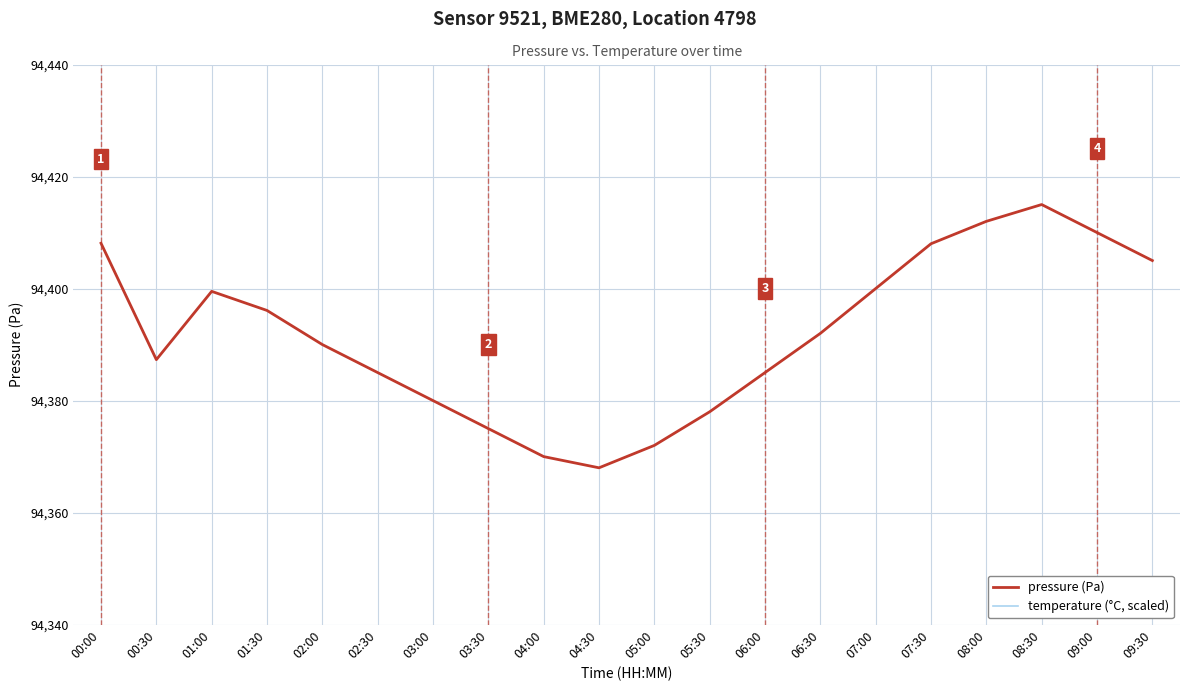

What is the label of the 11th point from the right?

04:30